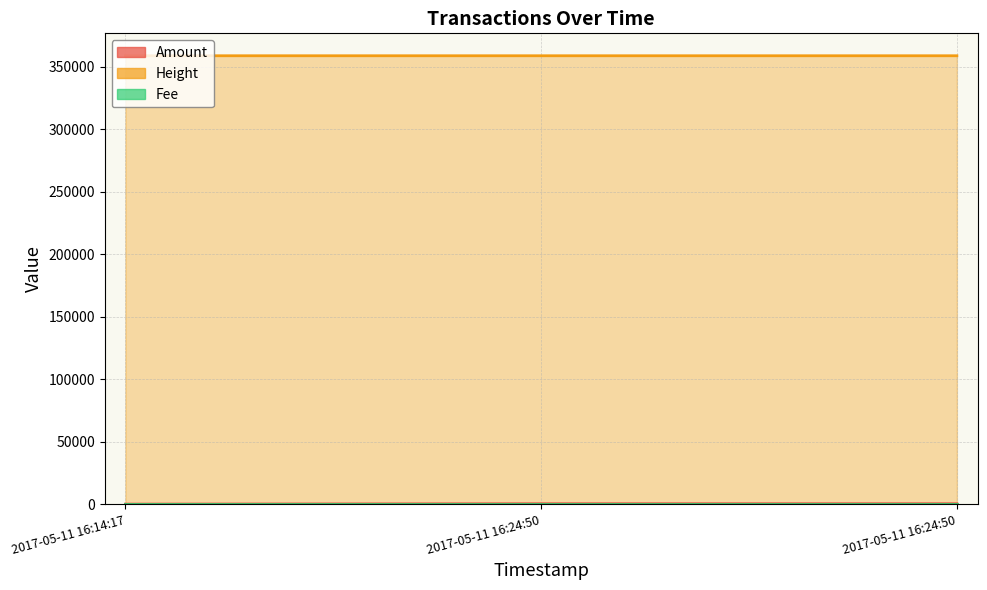

Is the value of Height at 2017-05-11 16:24:50 greater than the value of Amount at 2017-05-11 16:14:17?

Yes